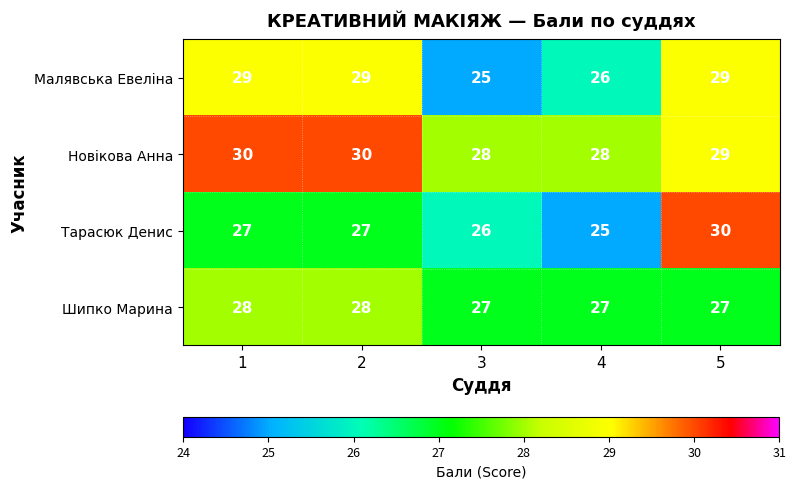

What is the maximum value shown in the chart?

30